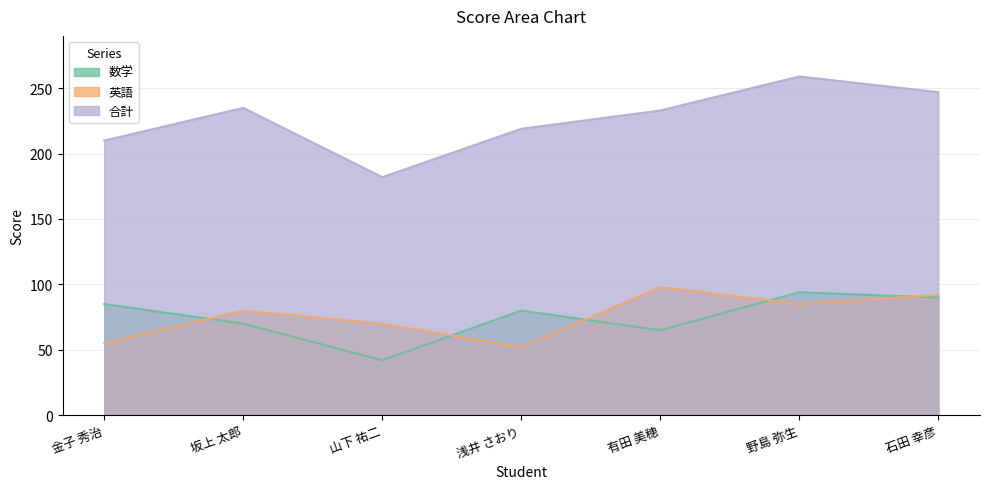

How many lines are shown in the chart?

3